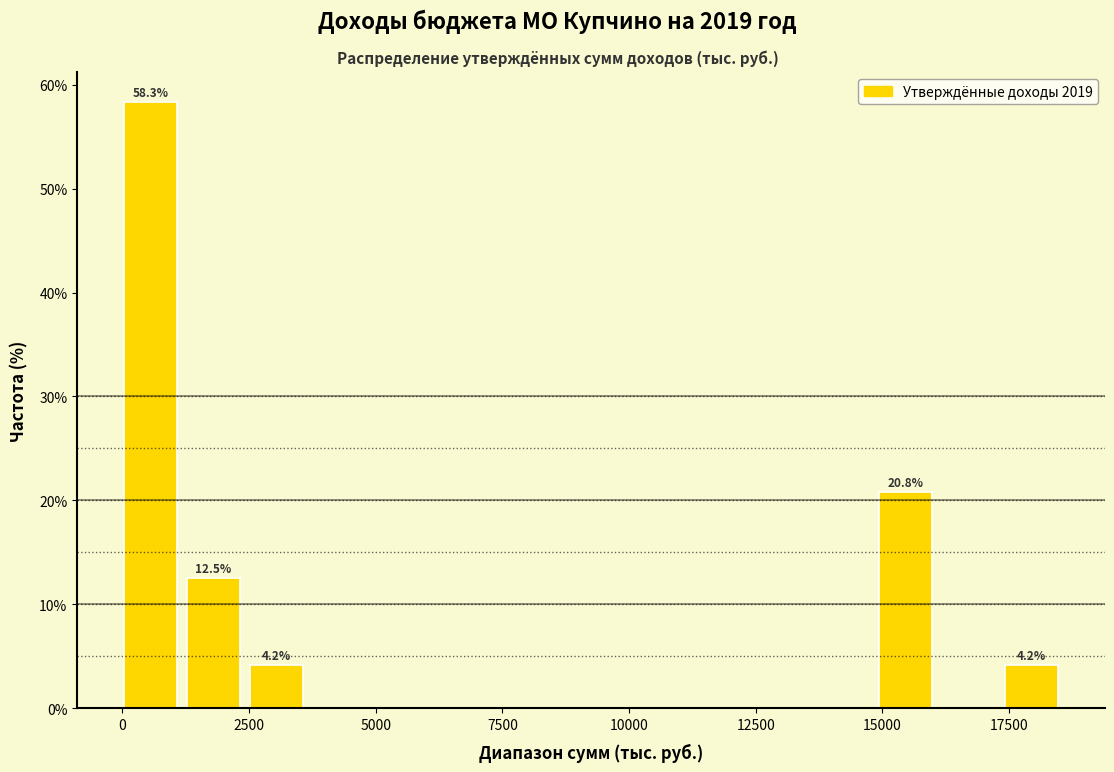

Around what value on the x-axis is the tallest bar? Give the approximate position of its centre, as read against the axis.

500